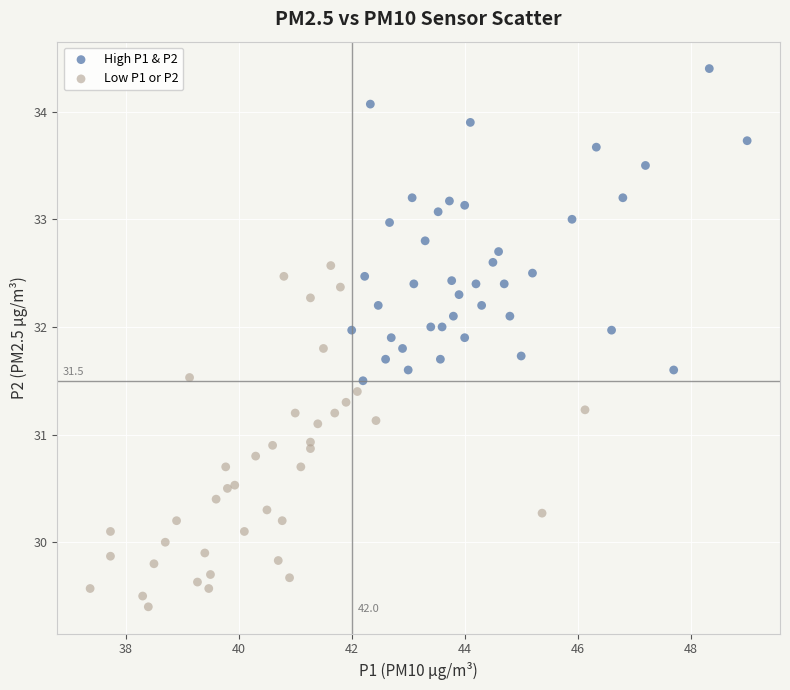

Which series reaches the maximum Y coordinate?

High P1 & P2